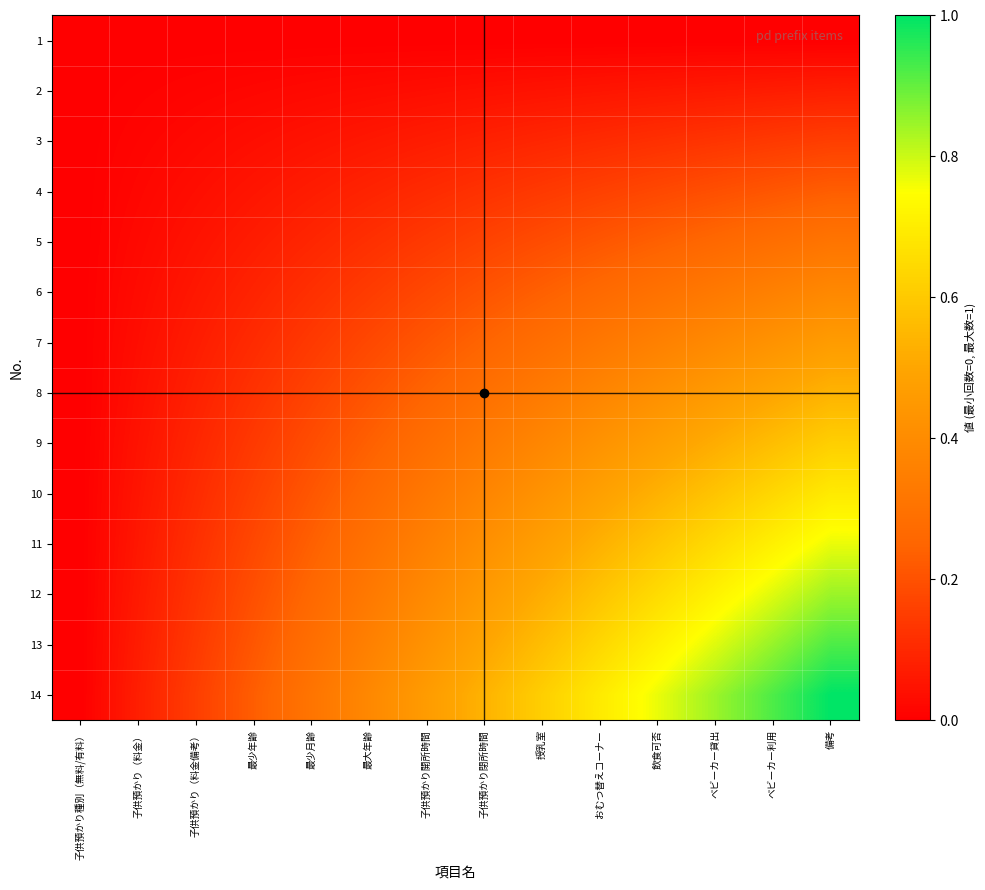

How many data points does each series have?

14